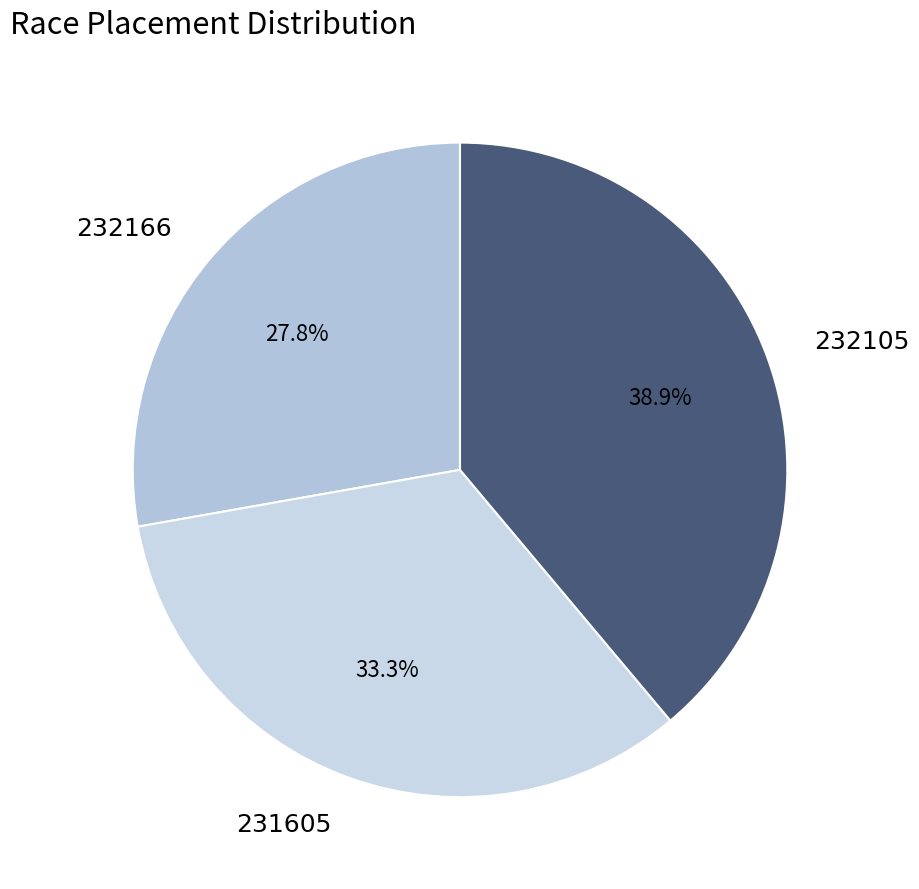

Is 231605 the majority of the pie?

No